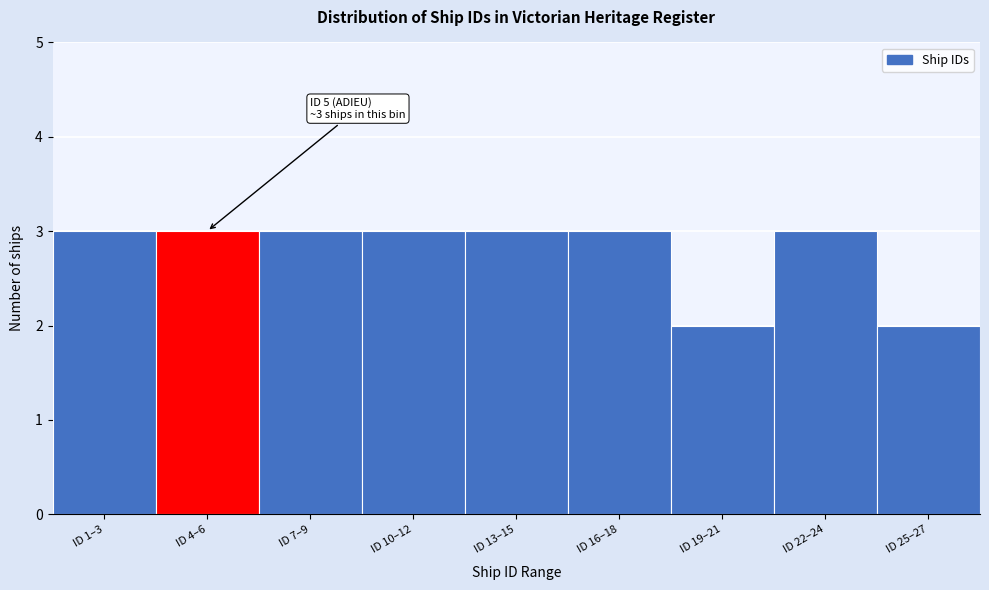

Reading right to left, what are all the values shown in this chart?

ID 25–27=2	ID 22–24=3	ID 19–21=2	ID 16–18=3	ID 13–15=3	ID 10–12=3	ID 7–9=3	ID 4–6=3	ID 1–3=3